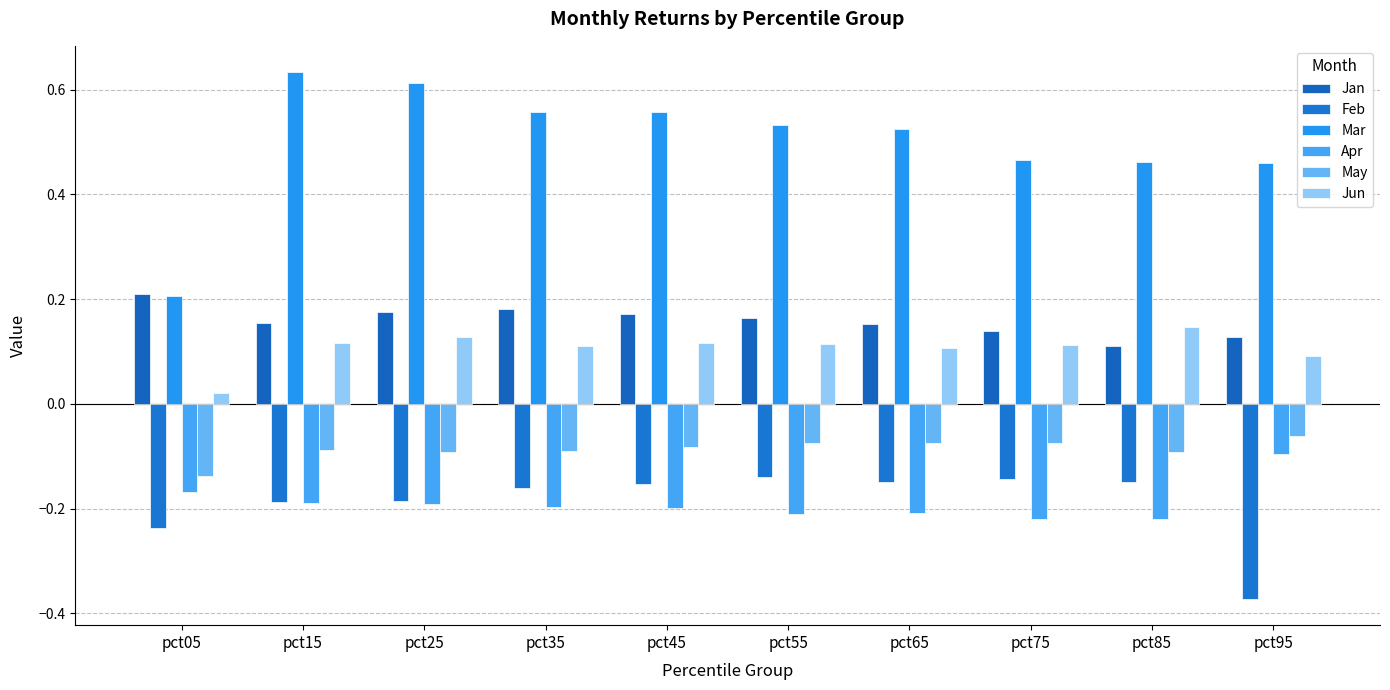

What is the highest value of the Jan series?

0.2